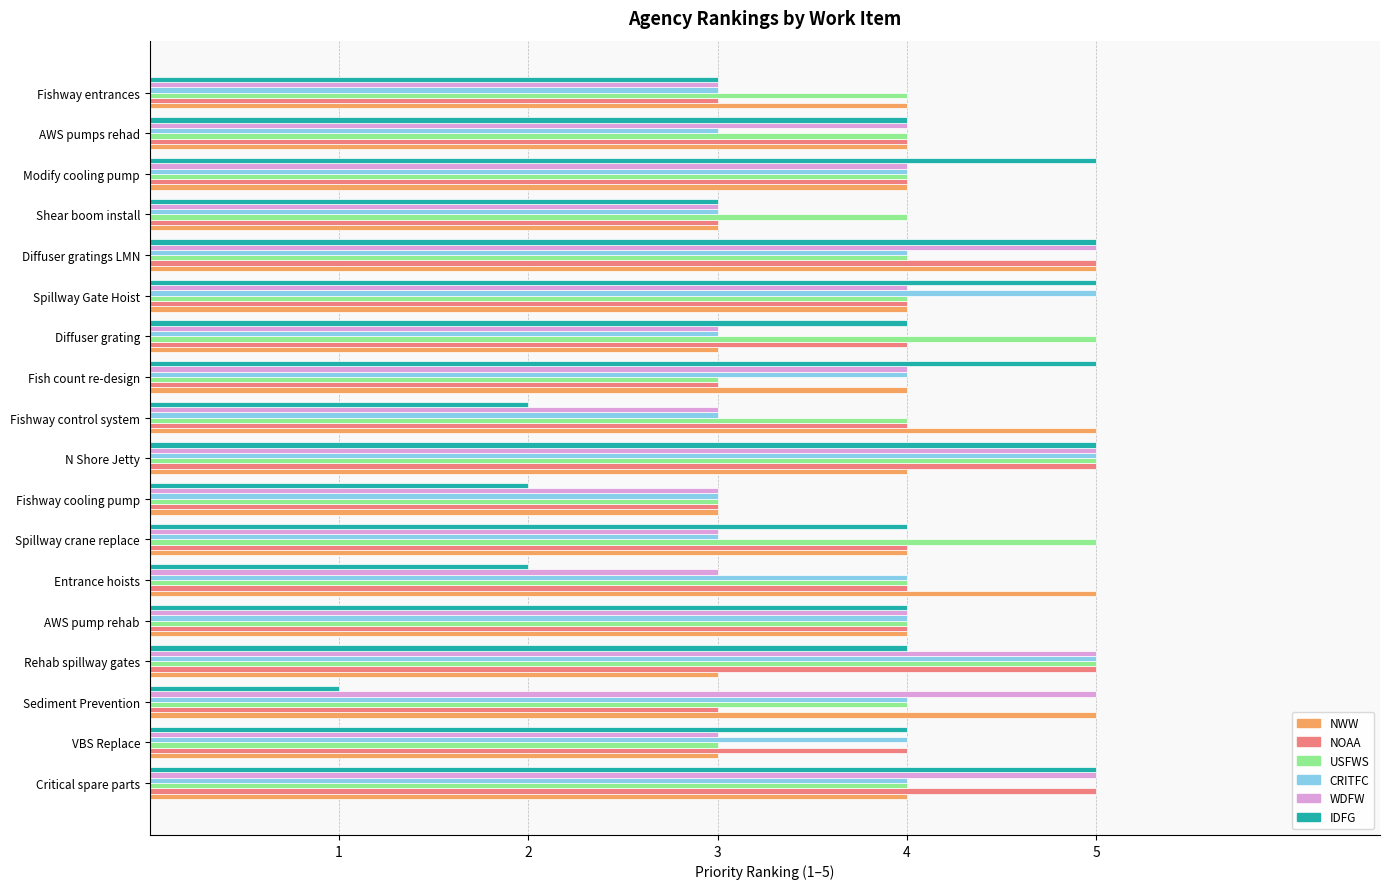

Is the value of IDFG at Fishway cooling pump greater than the value of NOAA at Critical spare parts?

No